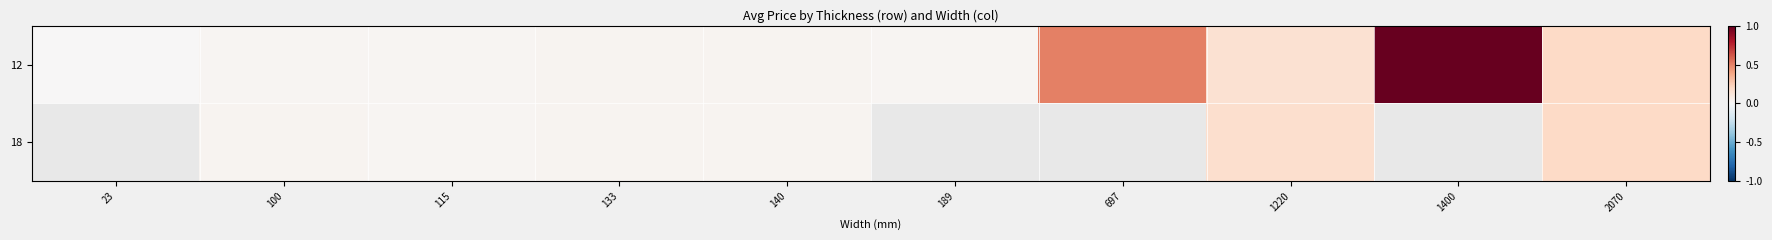

Which series has the widest spread of values?

12